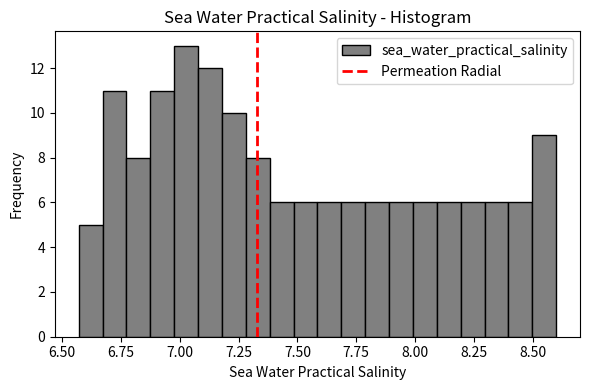

Read against the x-axis, roughly where is the centre of the tallest bar?

7.05